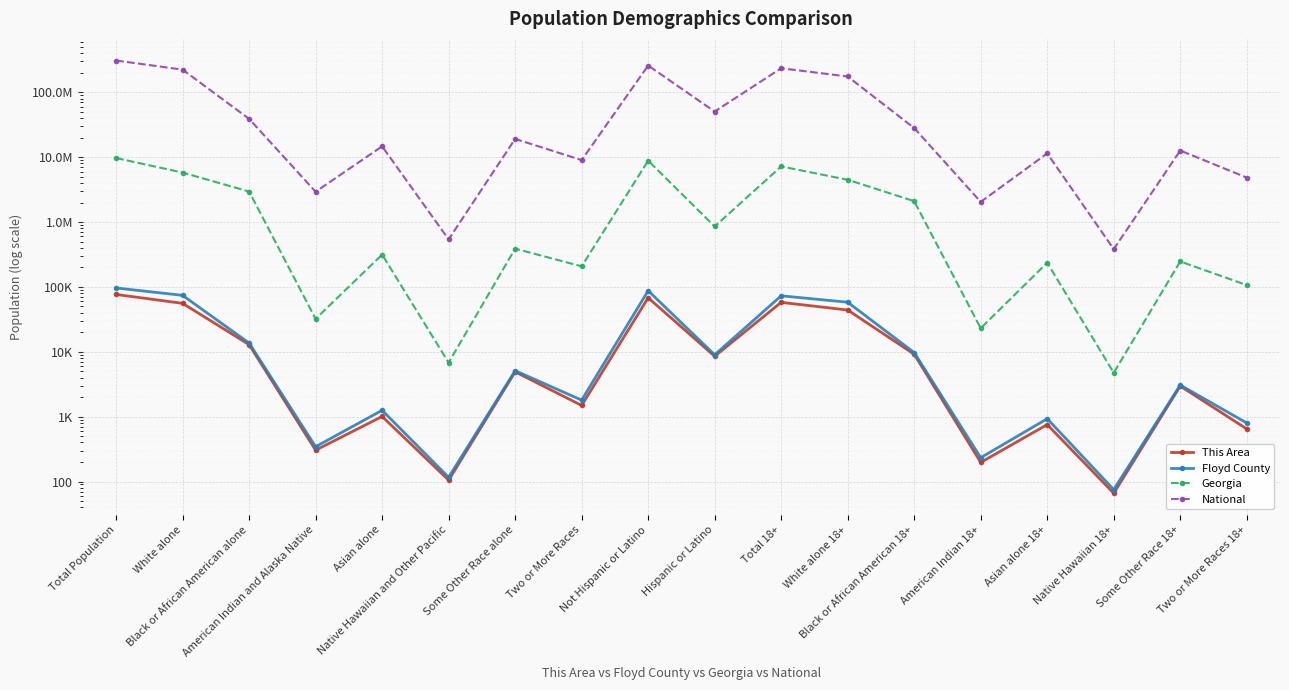

What position from the left is Some Other Race 18+?

17